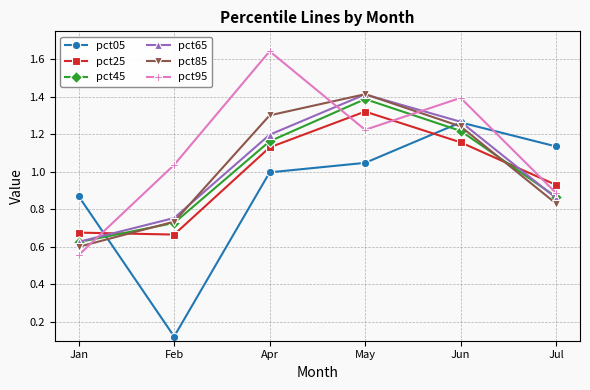

Is it true that pct45 equals 0.4 at Apr?

False